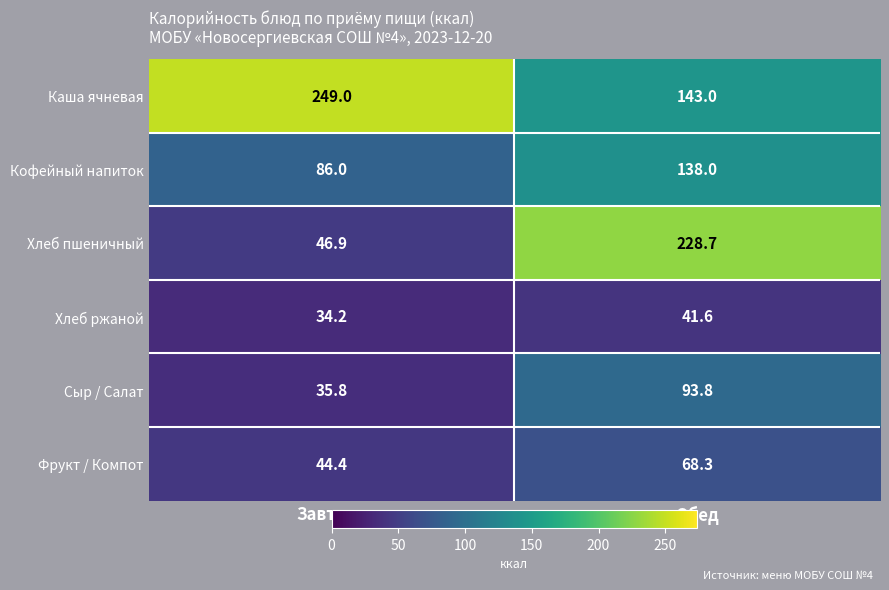

Reading left to right, list all the values displayed in this chart.

Каша ячневая: 249.0	143.0
Кофейный напиток: 86.0	138.0
Хлеб пшеничный: 46.9	228.7
Хлеб ржаной: 34.2	41.6
Сыр / Салат: 35.8	93.8
Фрукт / Компот: 44.4	68.3